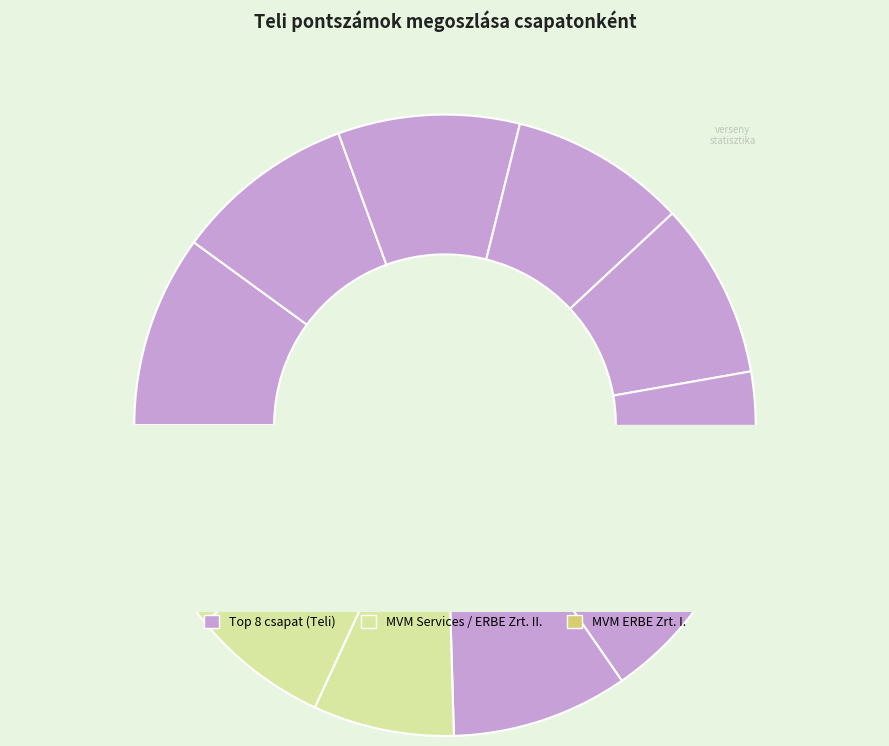

What is the change in value from E.ON Dél-dunántúli Áramhálózati Zrt. to MVM ERBE Zrt. II.?

-68